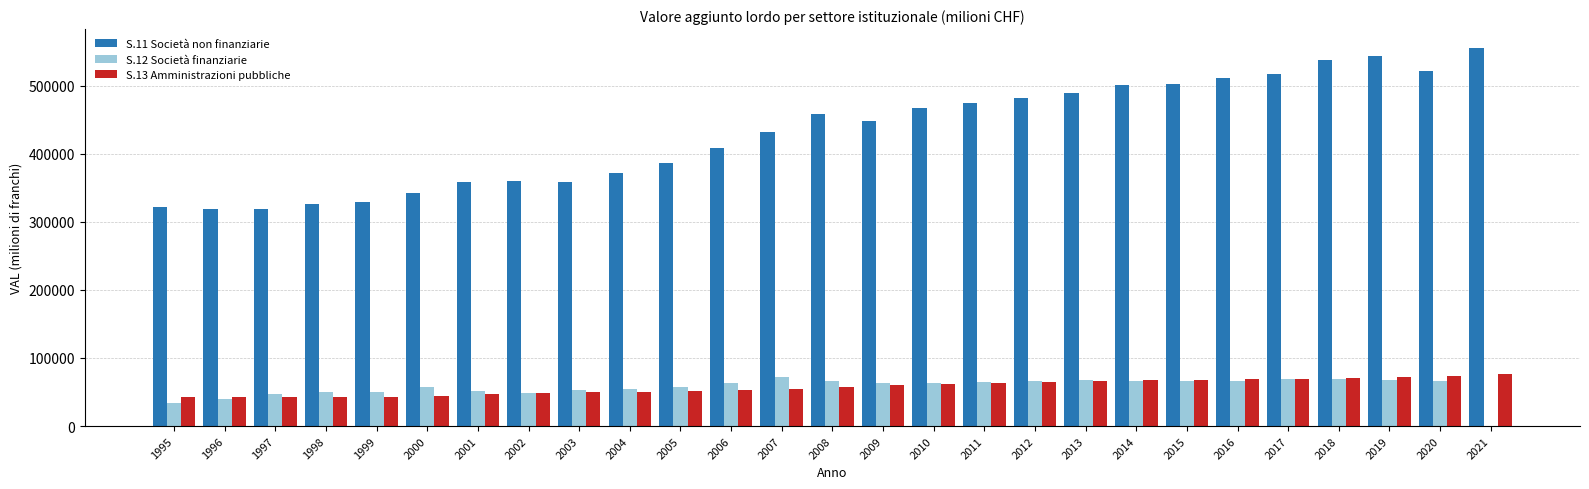

What is the total value across all series at 2009?

571959.7